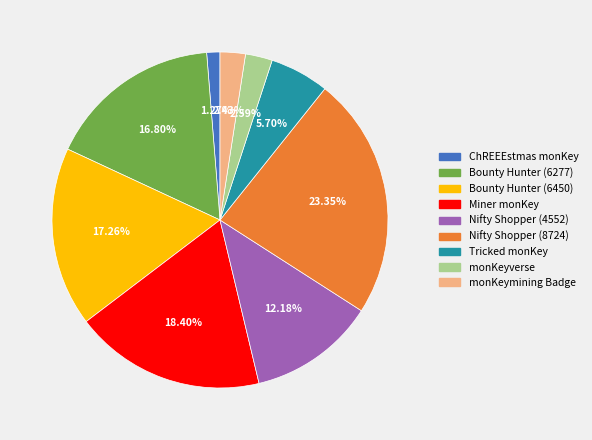

Count the number of slices in the pie.

9